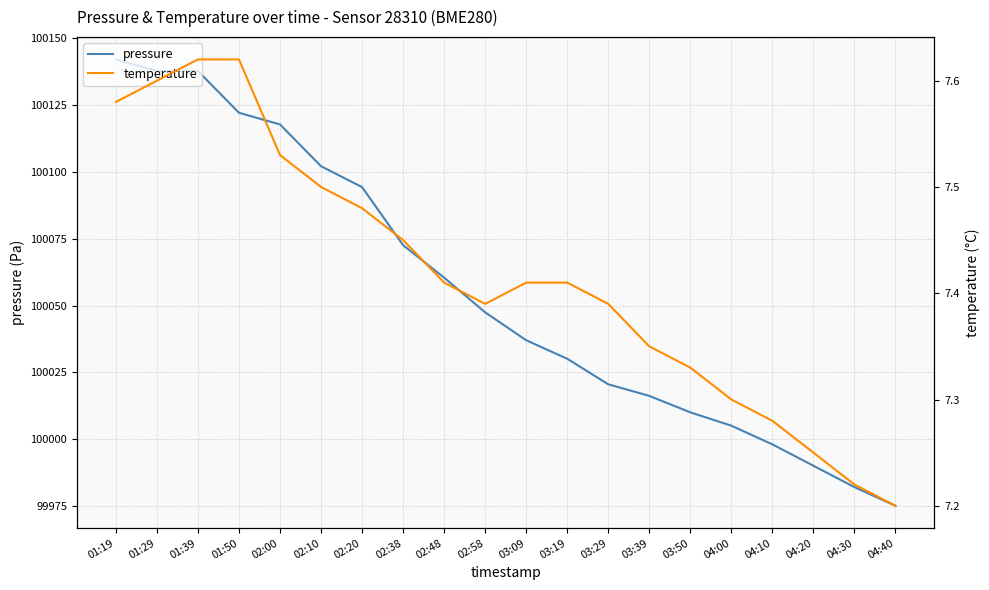

What is the difference between the highest and lowest values at 04:10?

99990.7